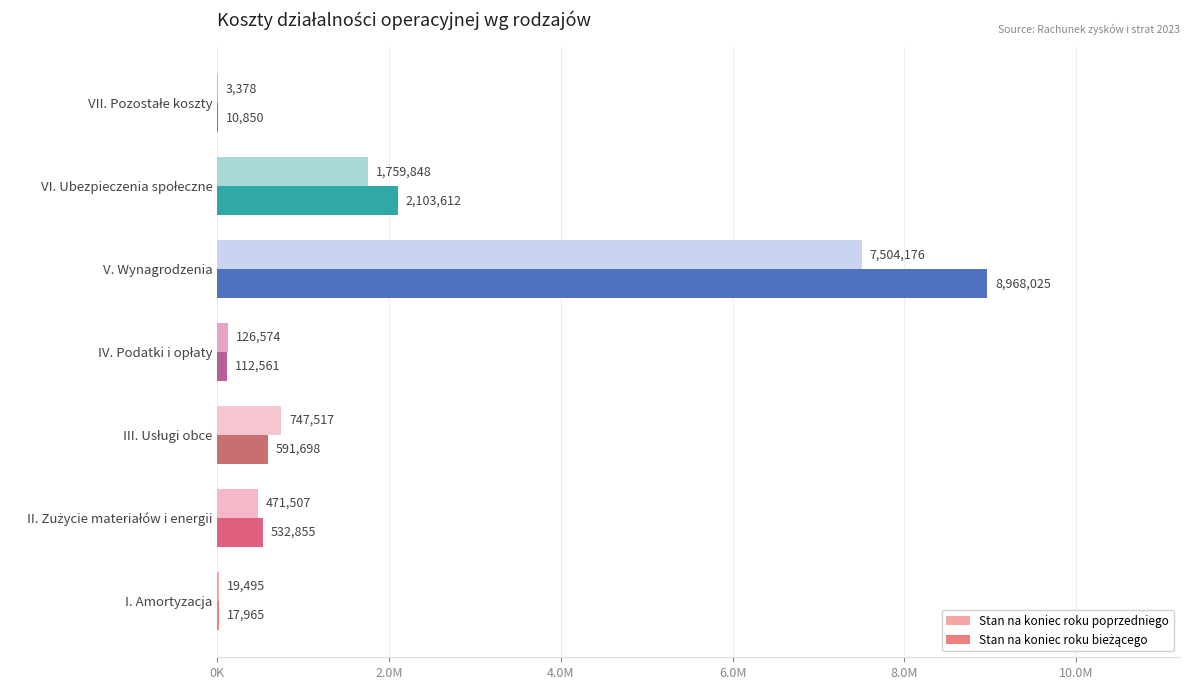

At how many categories does at least one series exceed 8130107?

1